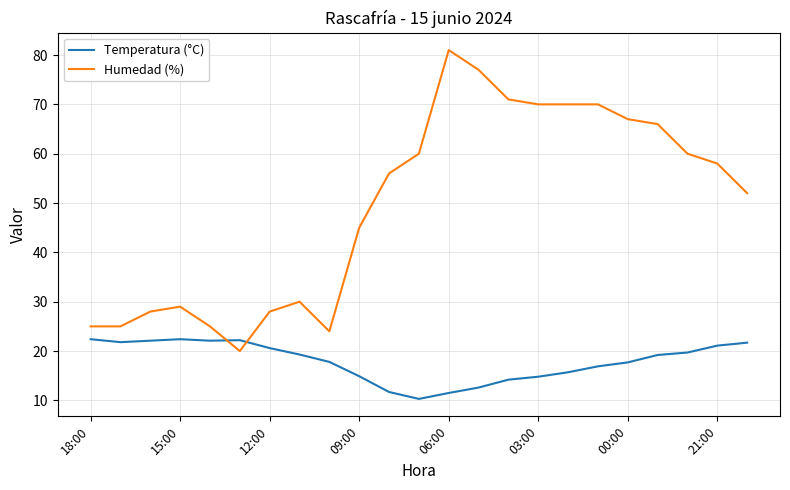

Which series has the widest spread of values?

Humedad (%)